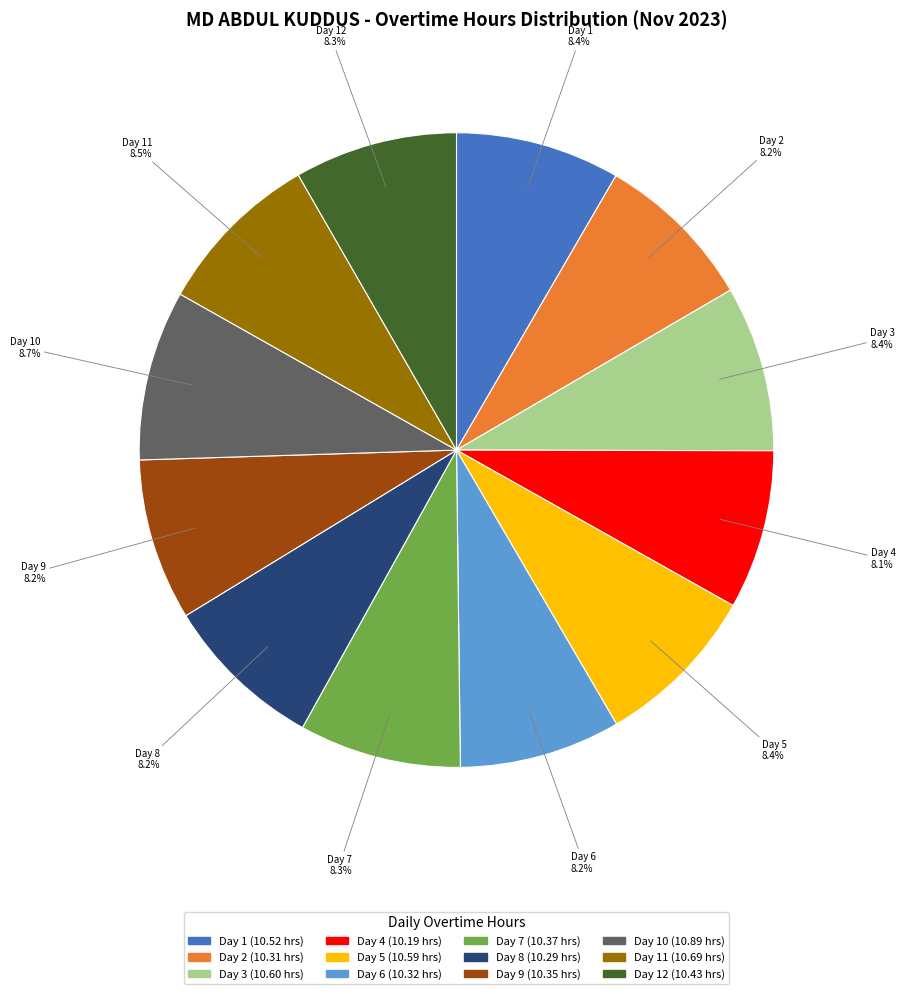

Is there any slice that represents more than half of the pie?

No